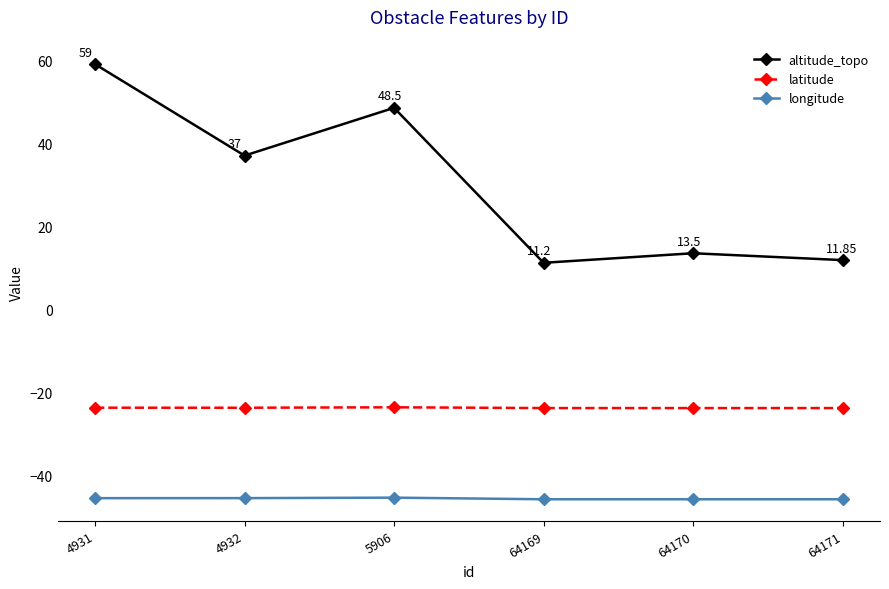

What is the spread (max minus min) of values at 4931?

104.4